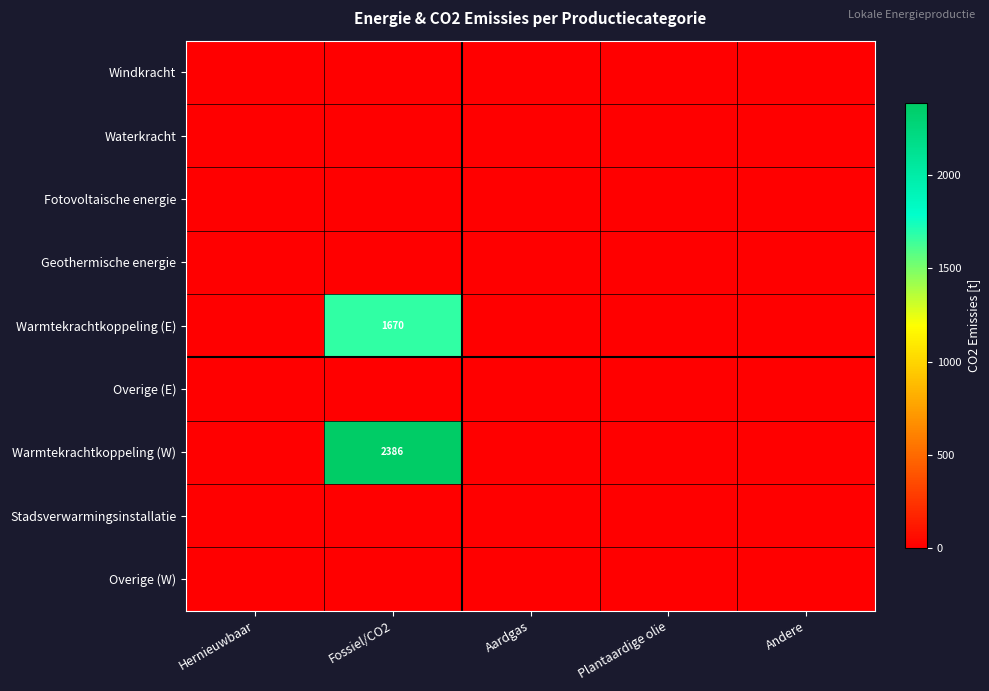

Where is Overige (E) nearest to the value 0?

Hernieuwbaar